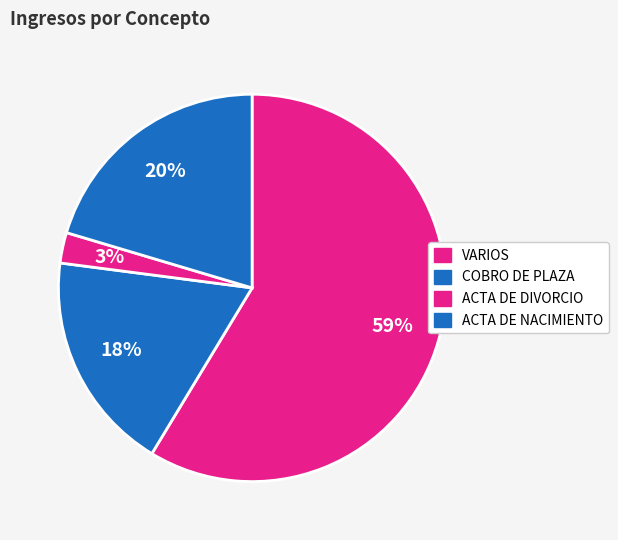

How many segments does this pie chart have?

4